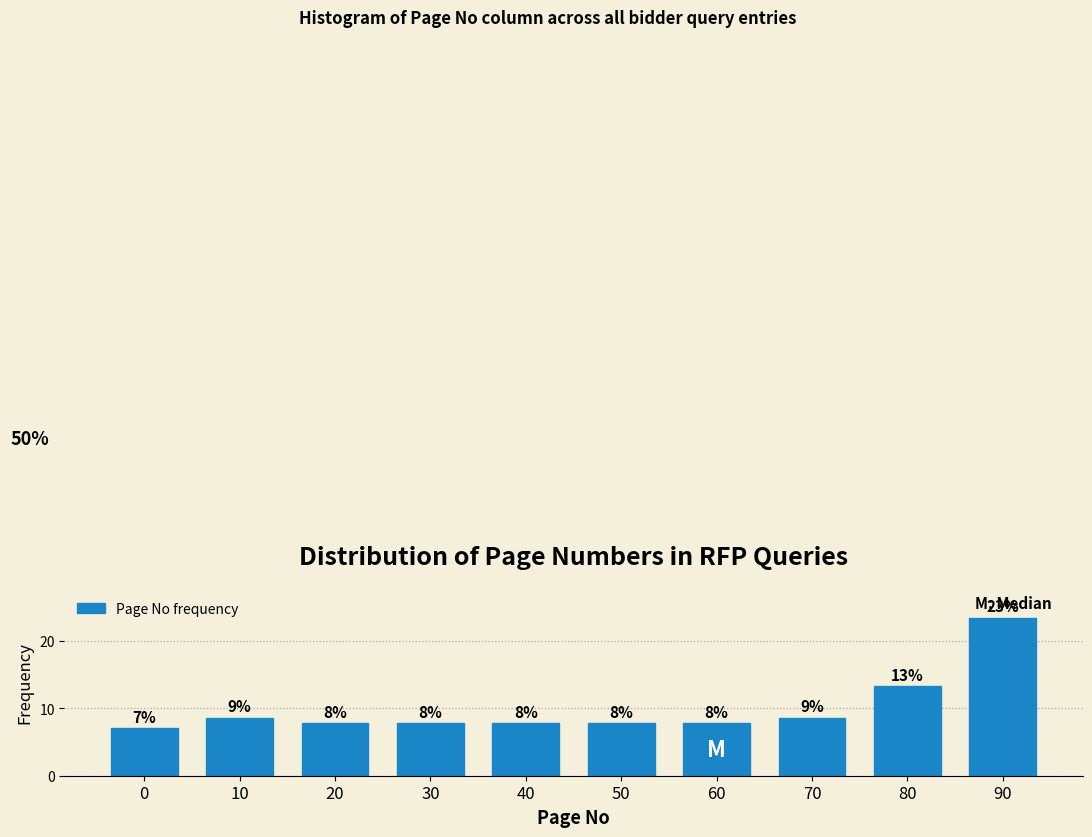

How many bars are there in total?

10